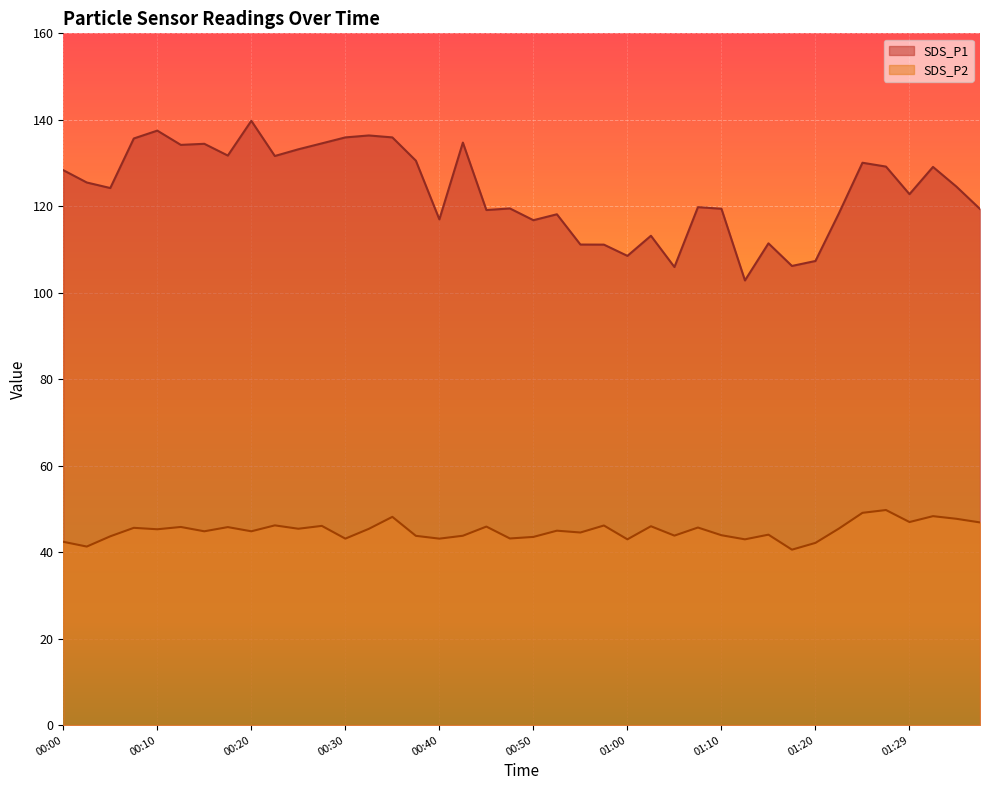

List the series in order of their overall mean, lowest first.

SDS_P2, SDS_P1